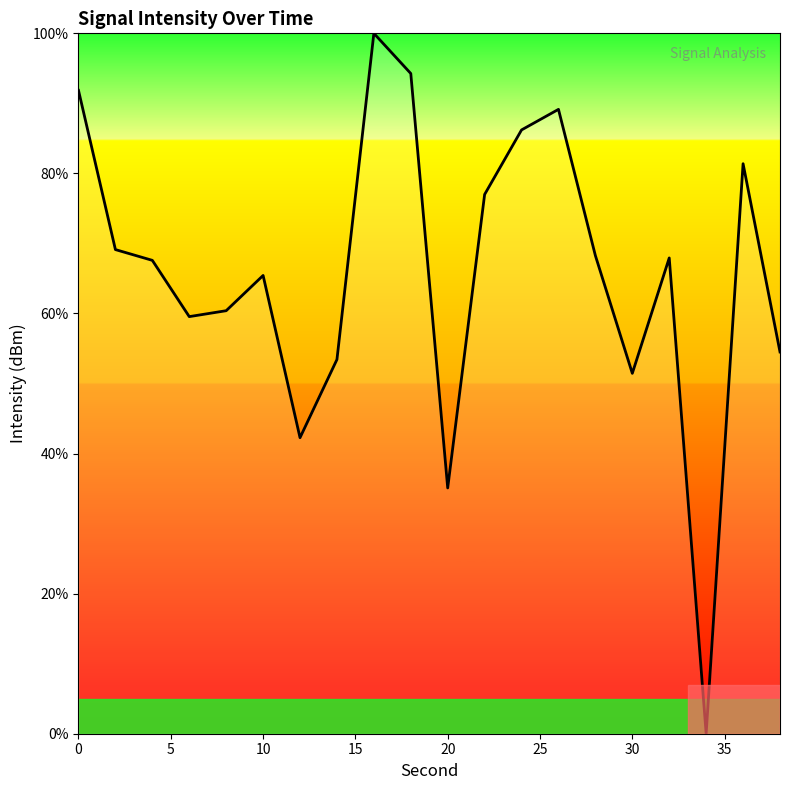

What is the maximum value shown in the chart?

100.0